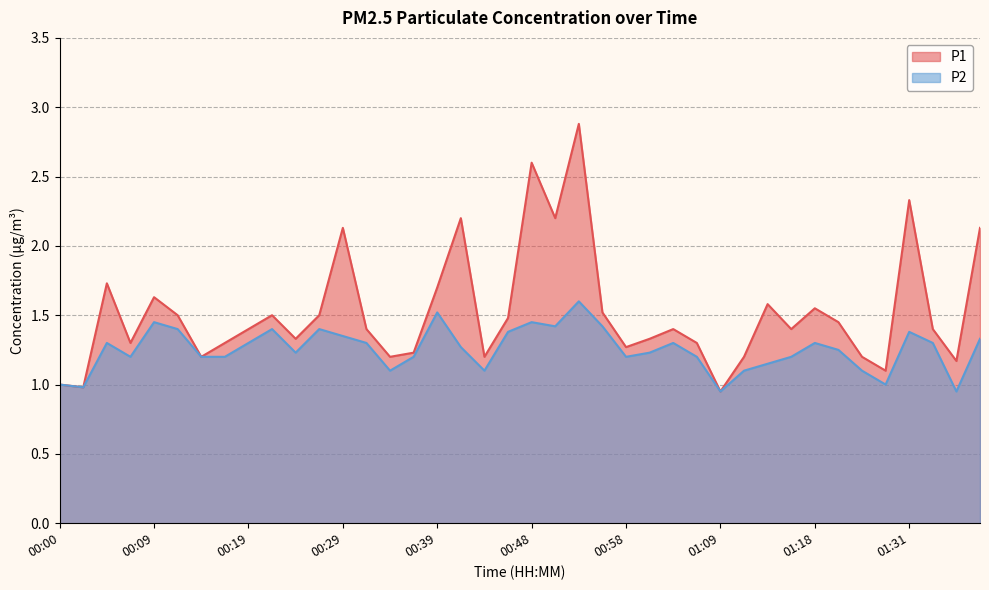

At which label does P1 reach its peak?

00:53